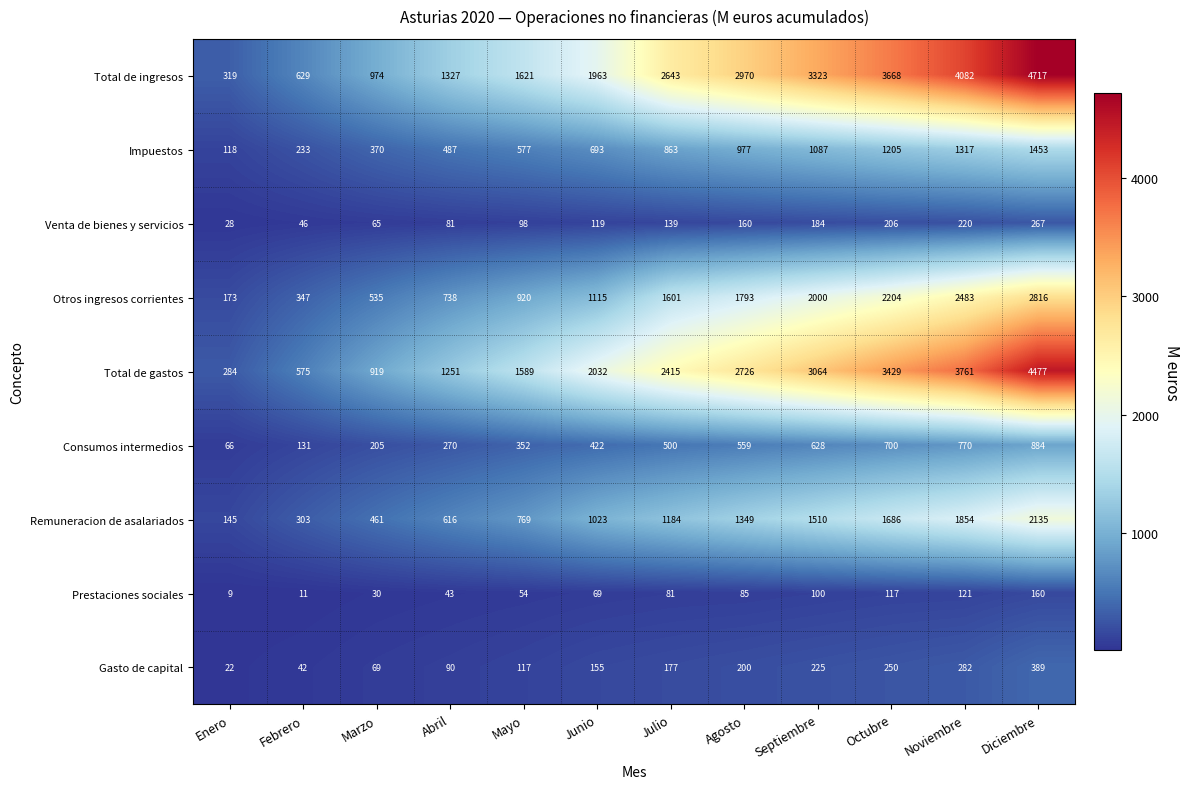

At which category is the sum across all series the highest?

Diciembre